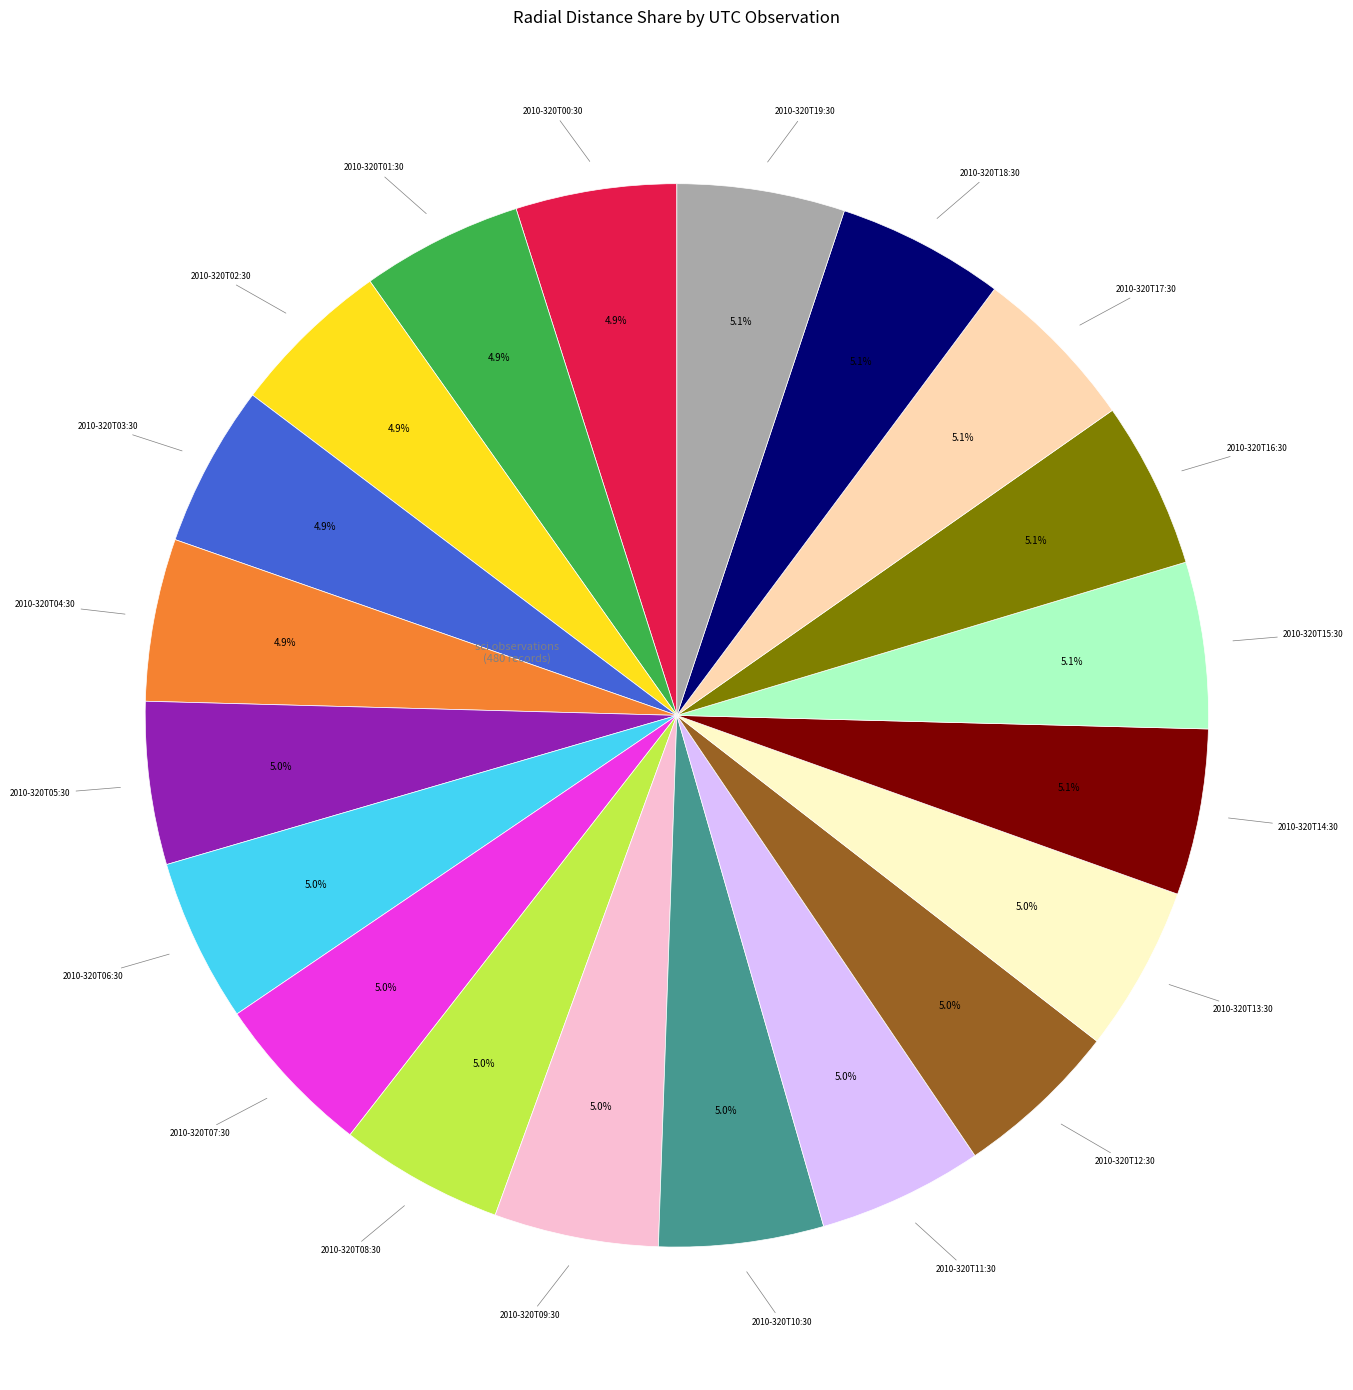

Is there any slice that represents more than half of the pie?

No